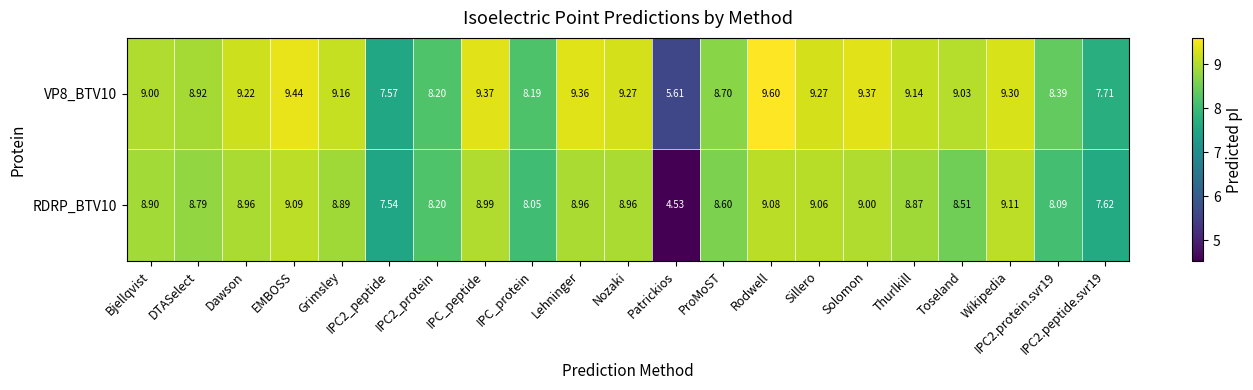

At which label does RDRP_BTV10 first exceed 8?

Bjellqvist